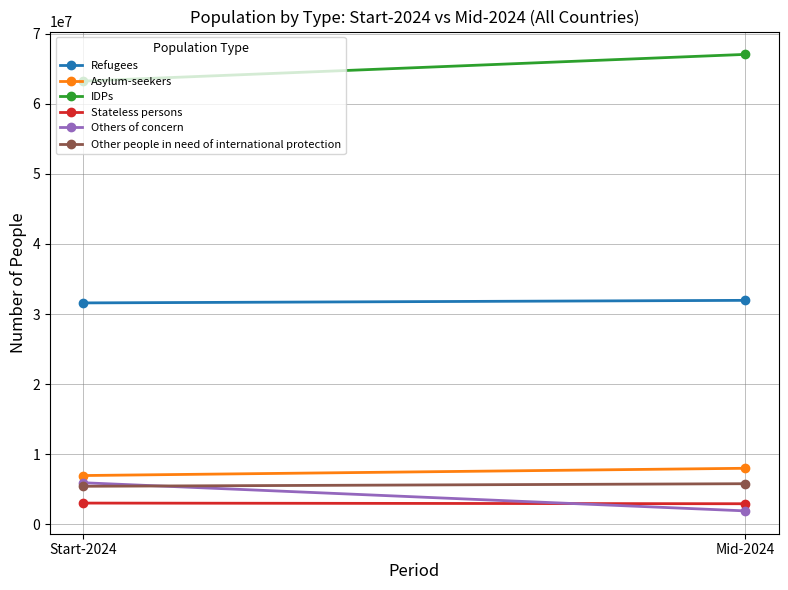

Which category has the lowest value in the Other people in need of international protection series?

Start-2024